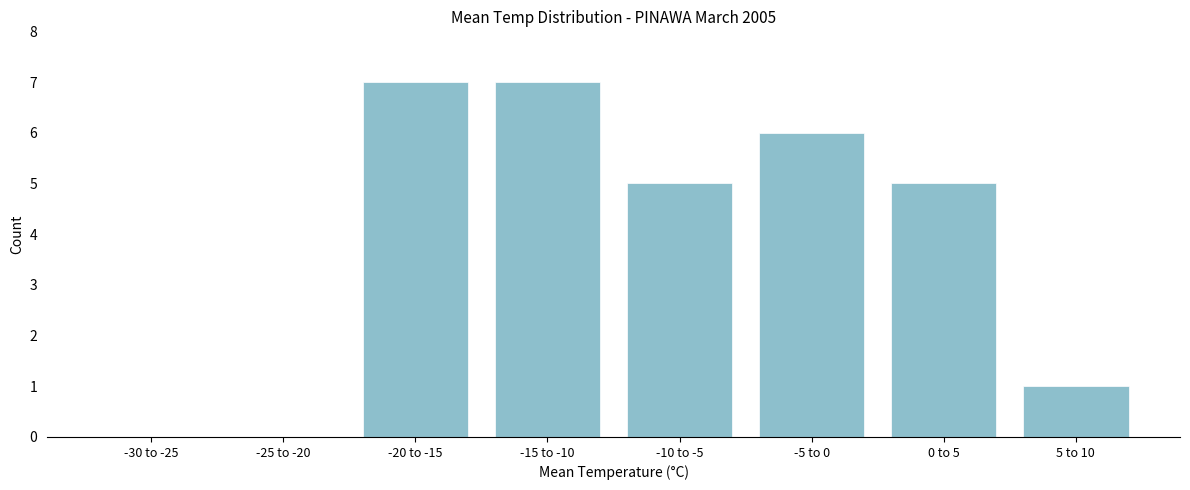

Reading left to right, extract all data points from this chart.

-30 to -25=0	-25 to -20=0	-20 to -15=7	-15 to -10=7	-10 to -5=5	-5 to 0=6	0 to 5=5	5 to 10=1